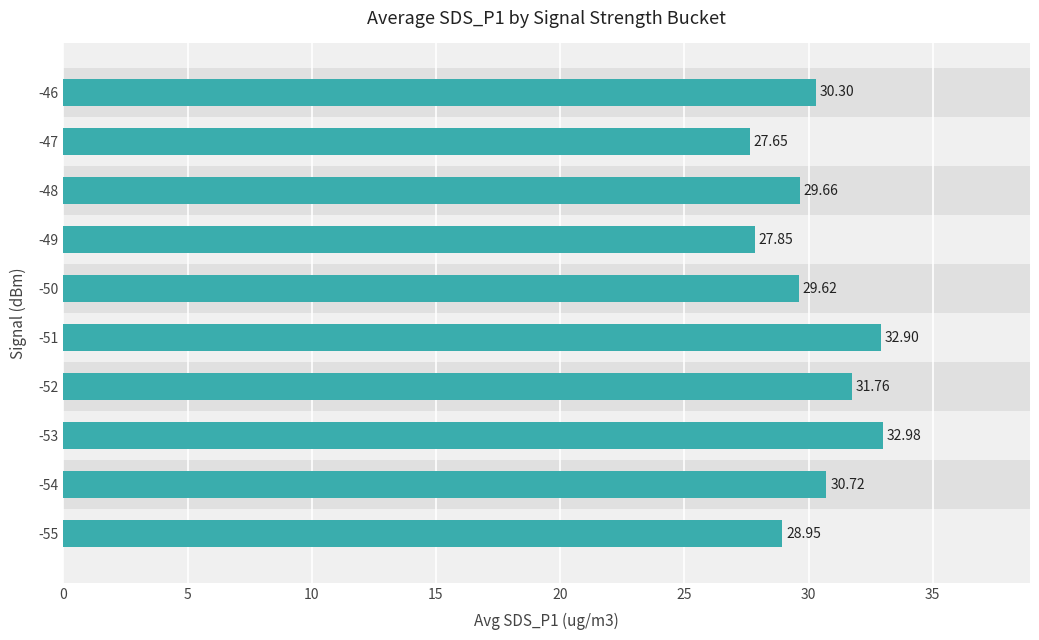

What is the difference between the maximum and minimum values?

5.3